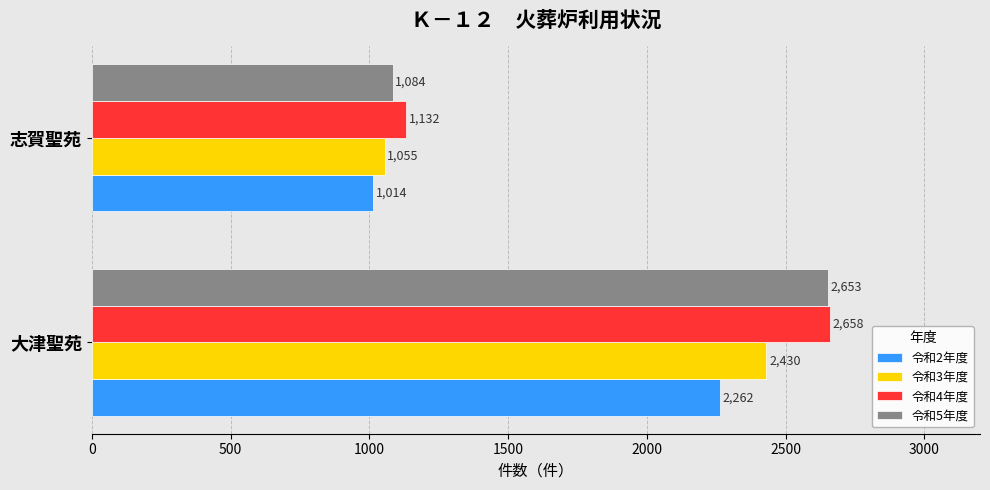

The 令和2年度 series shows 1014 at 志賀聖苑. True or false?

True